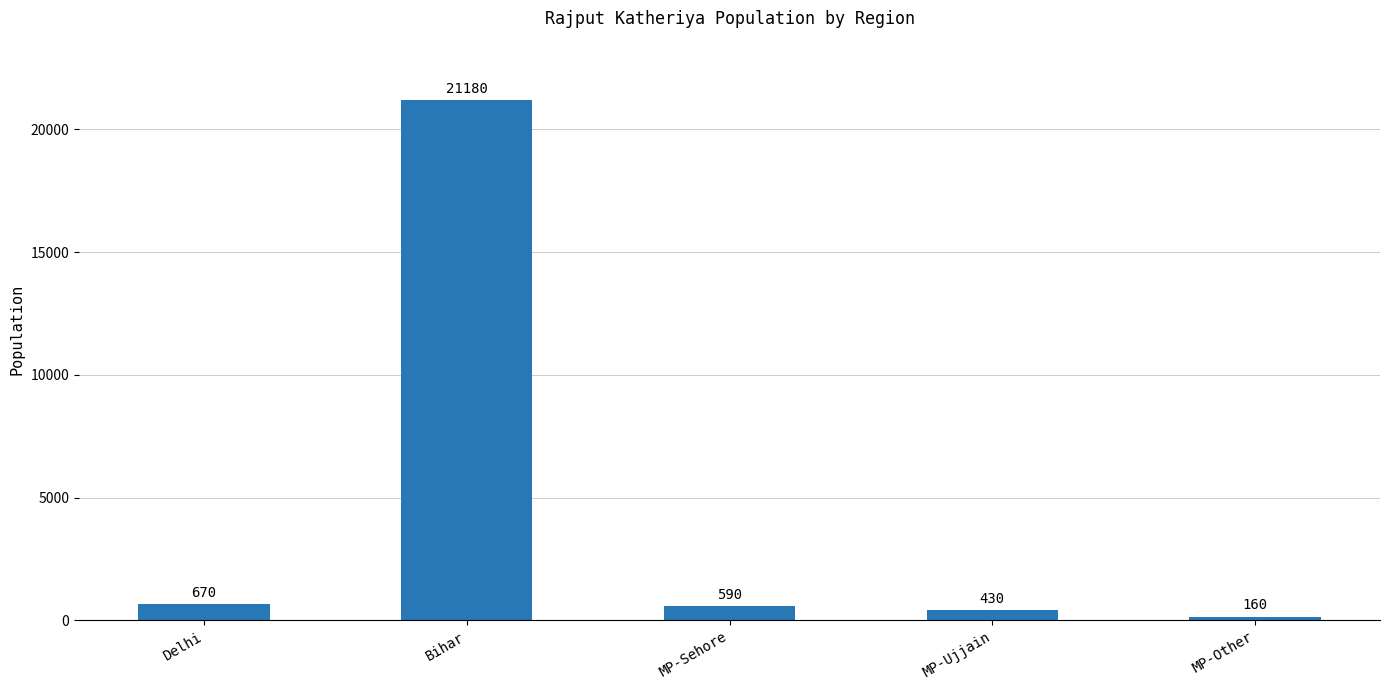

What is the difference between the values at MP-Ujjain and MP-Other?

270